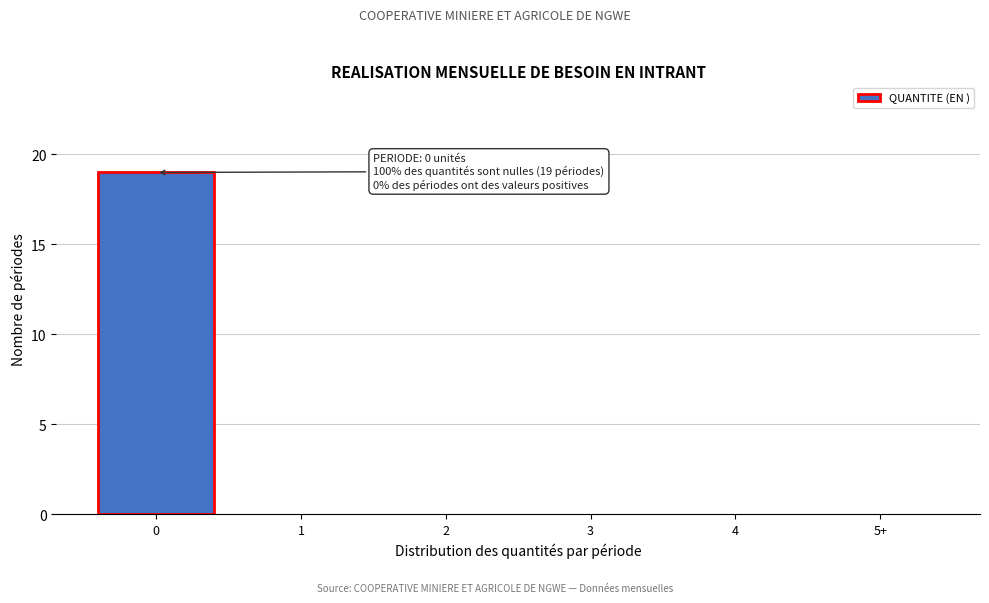

Reading left to right, extract all data points from this chart.

0=19	1=0	2=0	3=0	4=0	5+=0